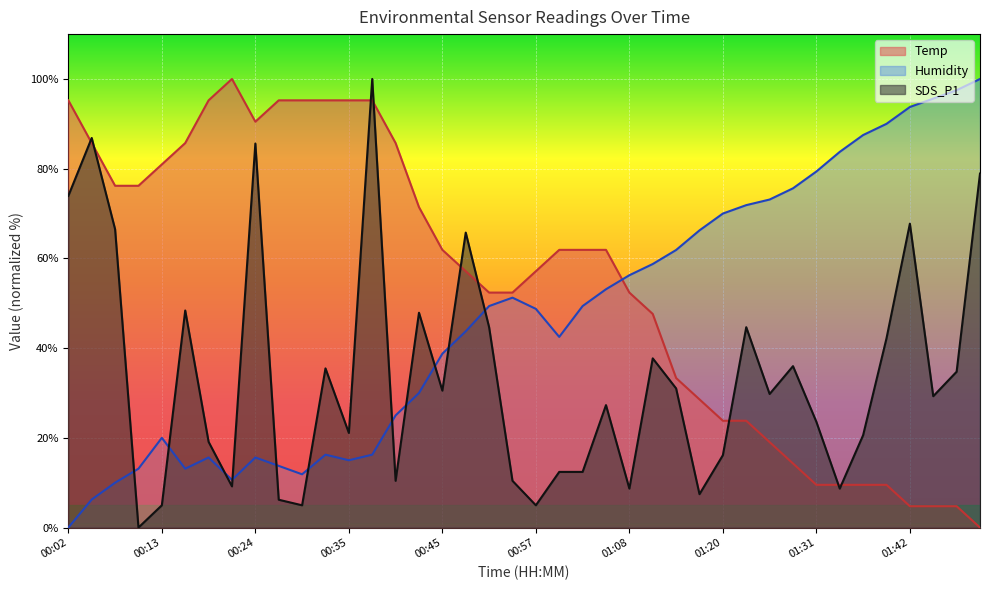

Between 00:05 and 00:10, which is larger?

00:05